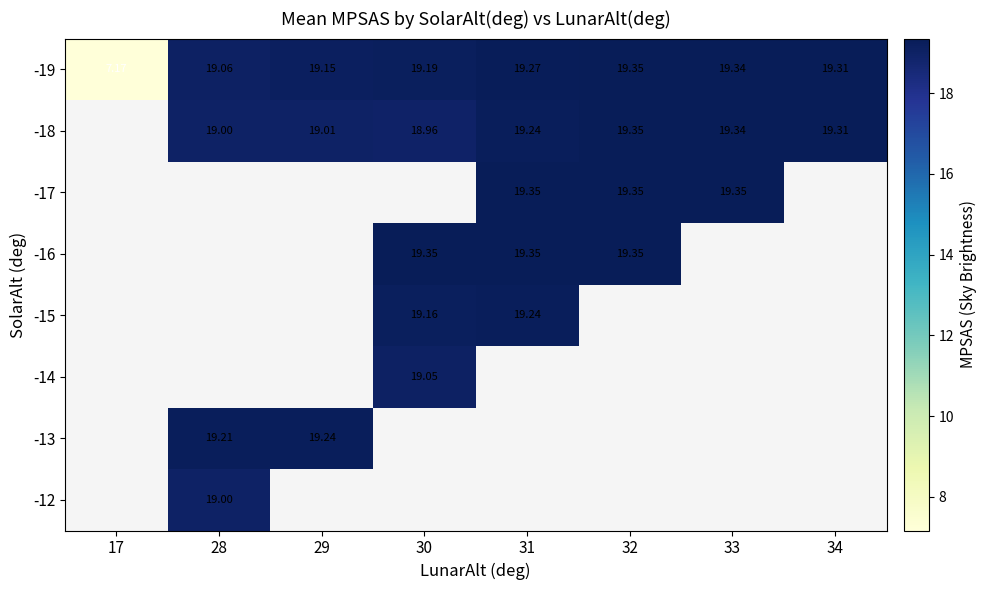

The -15 series shows 30.2 at 31. True or false?

False